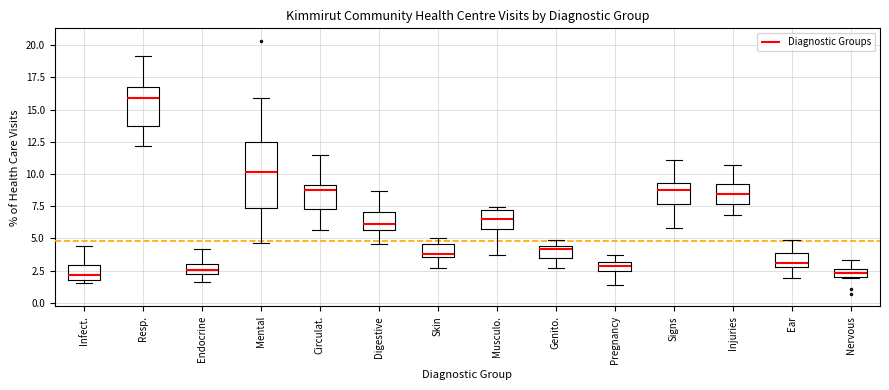

Comparing the boxes themselves (not the whiskers), which one is the tallest?

Mental